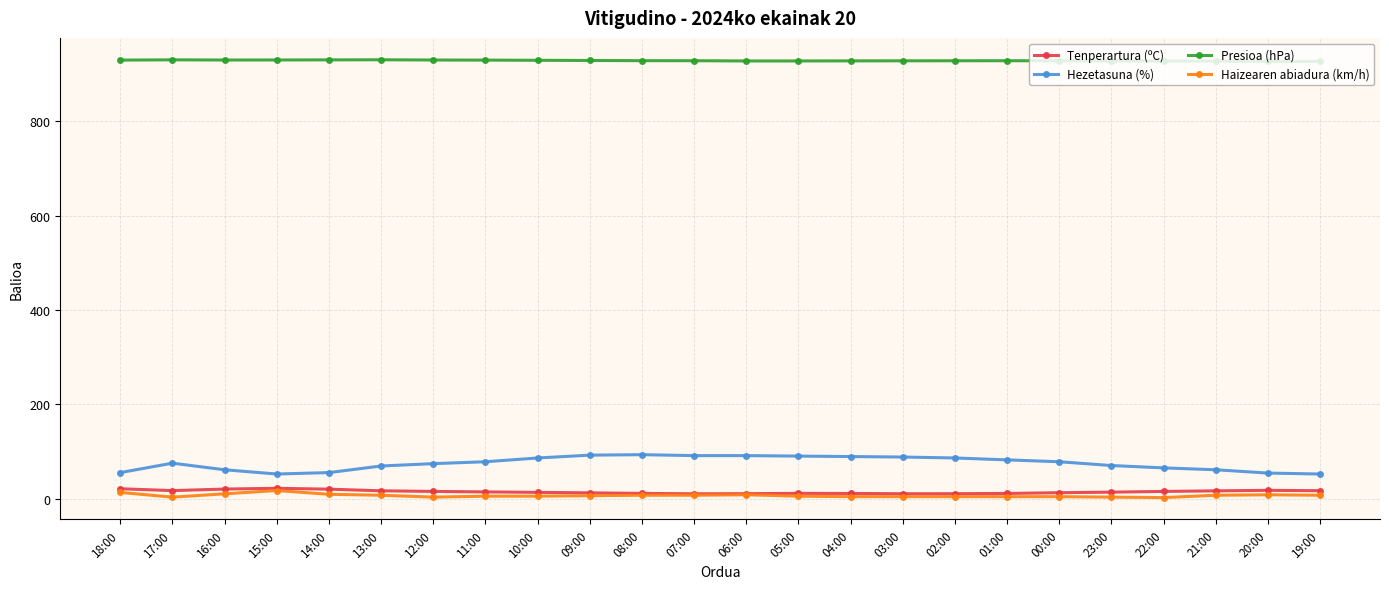

What position from the right is 07:00?

13